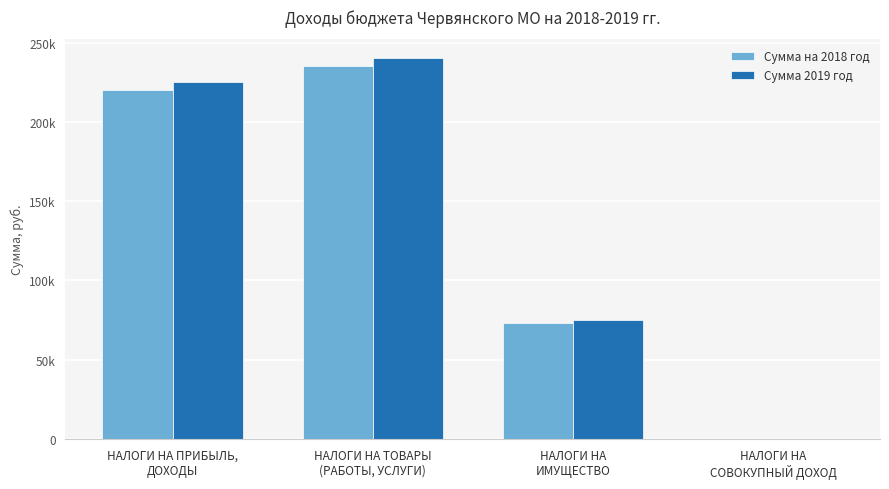

What are all the series names shown in the legend?

Сумма на 2018 год, Сумма 2019 год